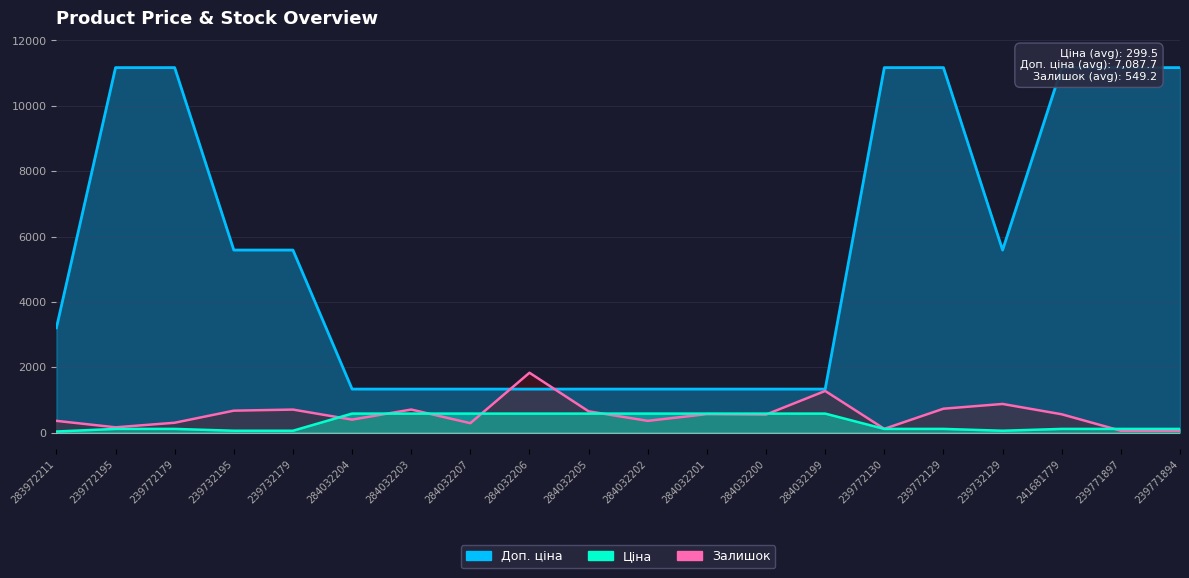

Reading left to right, list all the values displayed in this chart.

Доп. ціна (line): 283972211=3205.0	239772195=11169.0	239772179=11169.0	239732195=5585.0	239732179=5585.0	284032204=1330.3	284032203=1330.3	284032207=1330.3	284032206=1330.3	284032205=1330.3	284032202=1330.3	284032201=1330.3	284032200=1330.3	284032199=1330.3	239772130=11169.0	239772129=11169.0	239732129=5585.0	241681779=11169.0	239771897=11169.0	239771894=11169.0
Залишок (line): 283972211=358.0	239772195=160.0	239772179=300.0	239732195=670.0	239732179=703.0	284032204=396.0	284032203=704.0	284032207=287.0	284032206=1830.0	284032205=649.0	284032202=358.0	284032201=564.0	284032200=551.0	284032199=1273.0	239772130=113.0	239772129=730.0	239732129=875.0	241681779=559.0	239771897=56.0	239771894=56.0
Ціна (line): 283972211=32.0	239772195=111.7	239772179=111.7	239732195=55.9	239732179=55.9	284032204=580.4	284032203=580.4	284032207=580.4	284032206=580.4	284032205=580.4	284032202=580.4	284032201=580.4	284032200=580.4	284032199=580.4	239772130=111.7	239772129=111.7	239732129=55.9	241681779=111.7	239771897=111.7	239771894=111.7